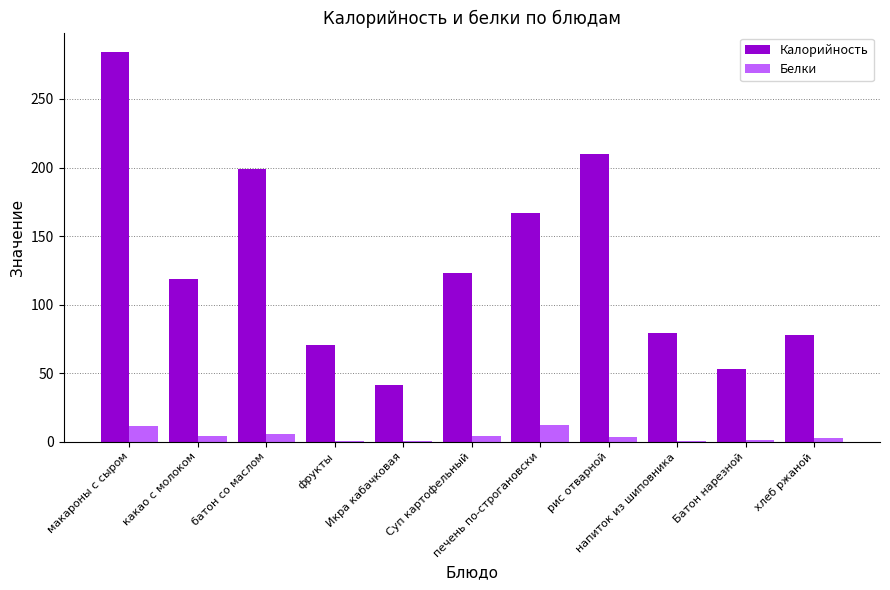

Between фрукты and хлеб ржаной, which series saw the biggest shift?

Калорийность